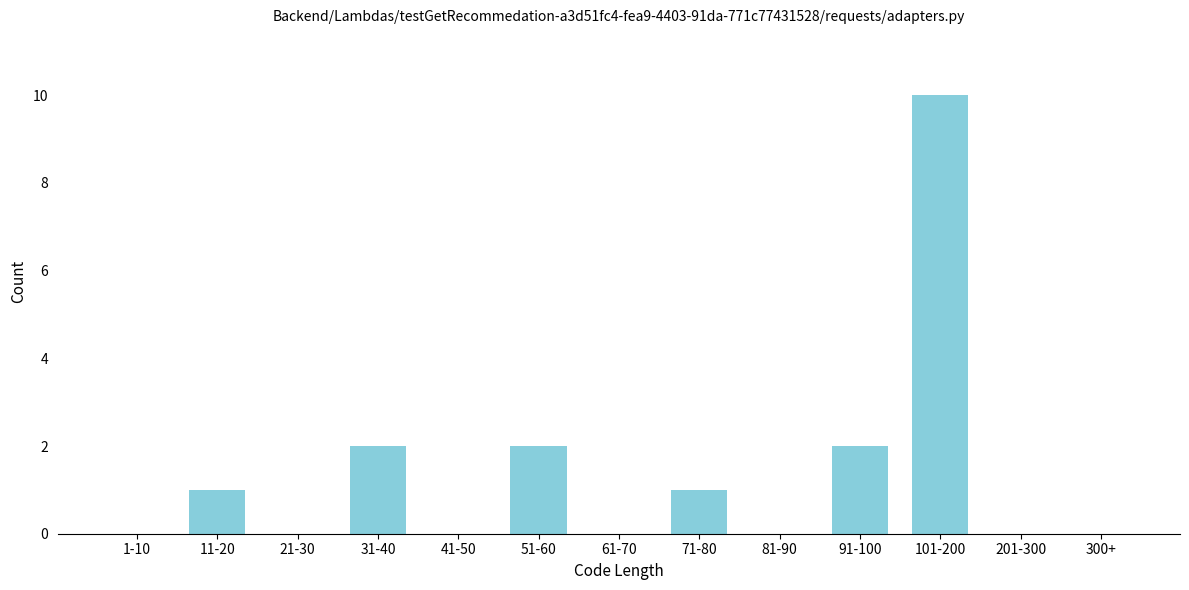

Reading right to left, what are all the values shown in this chart?

300+=0	201-300=0	101-200=10	91-100=2	81-90=0	71-80=1	61-70=0	51-60=2	41-50=0	31-40=2	21-30=0	11-20=1	1-10=0